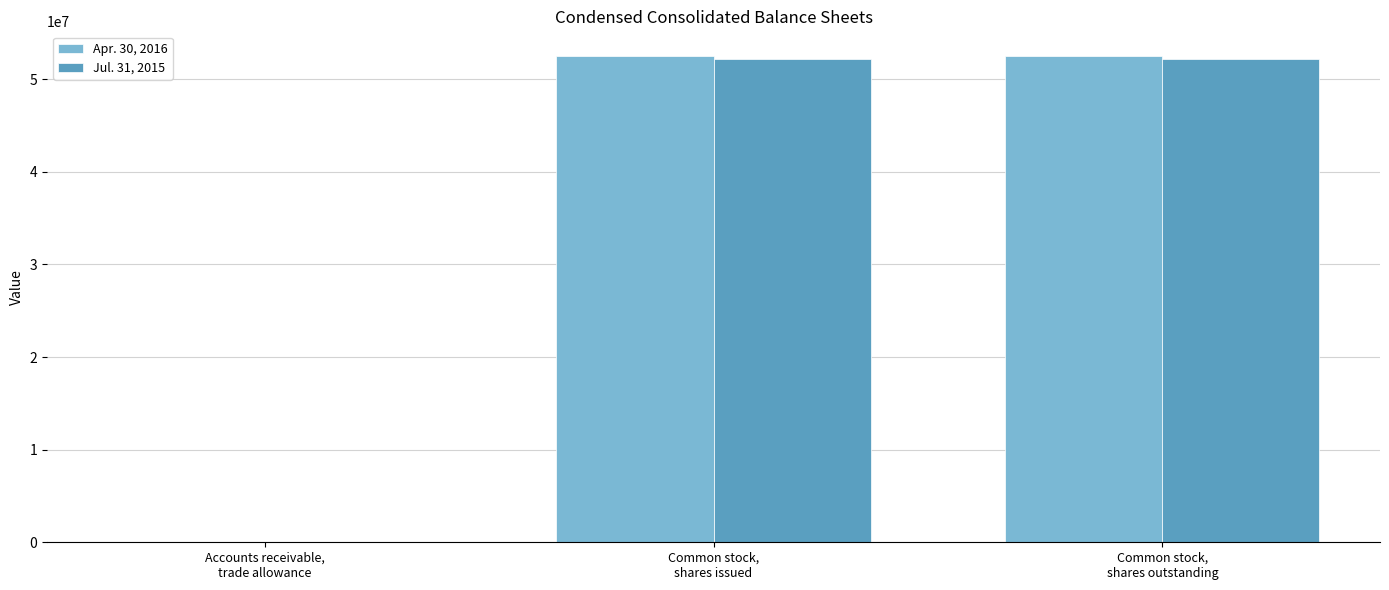

How many series are shown in this chart?

2